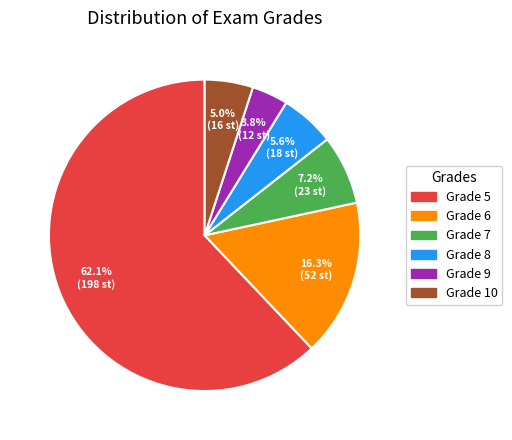

To the nearest percent, what is the difference between the largest and smallest slice percentages?

58%